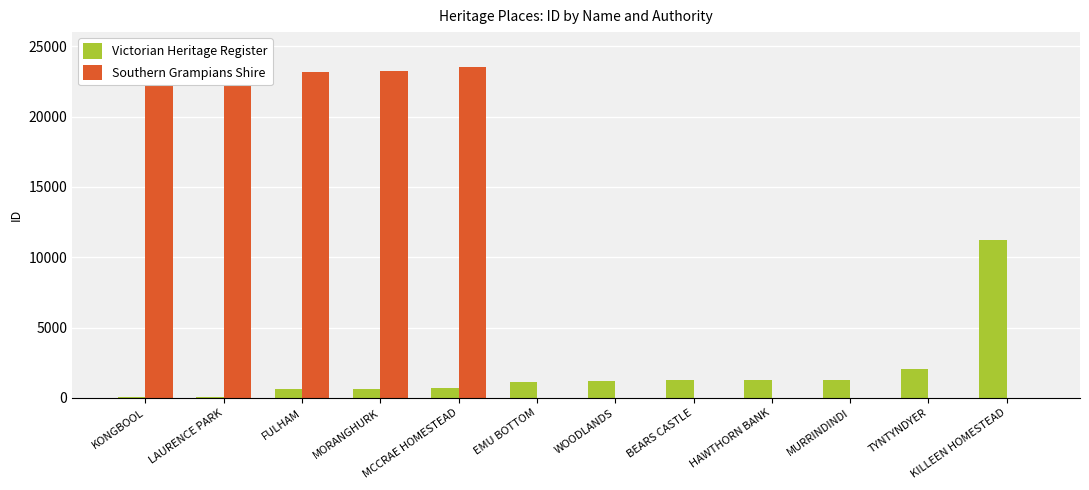

Is the value of Victorian Heritage Register at WOODLANDS greater than the value of Southern Grampians Shire at FULHAM?

No